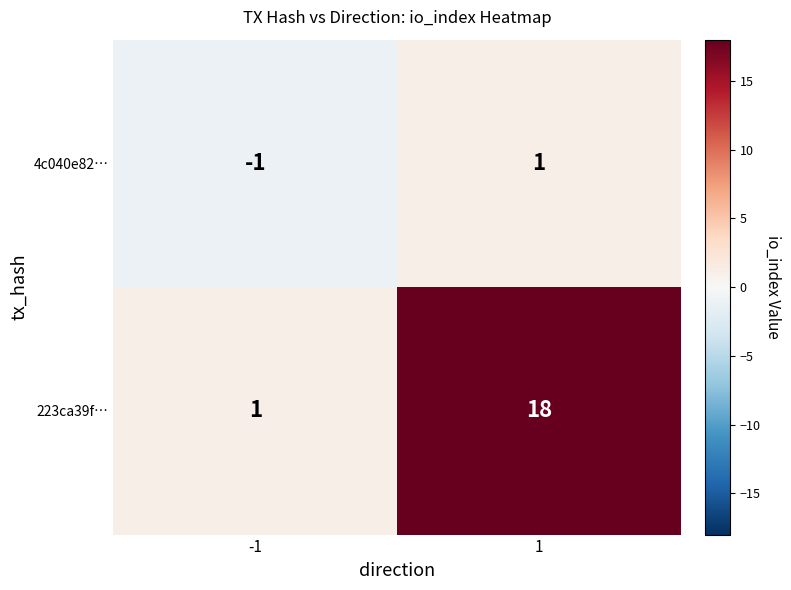

List the series in order of their peak value, lowest first.

4c040e82…, 223ca39f…